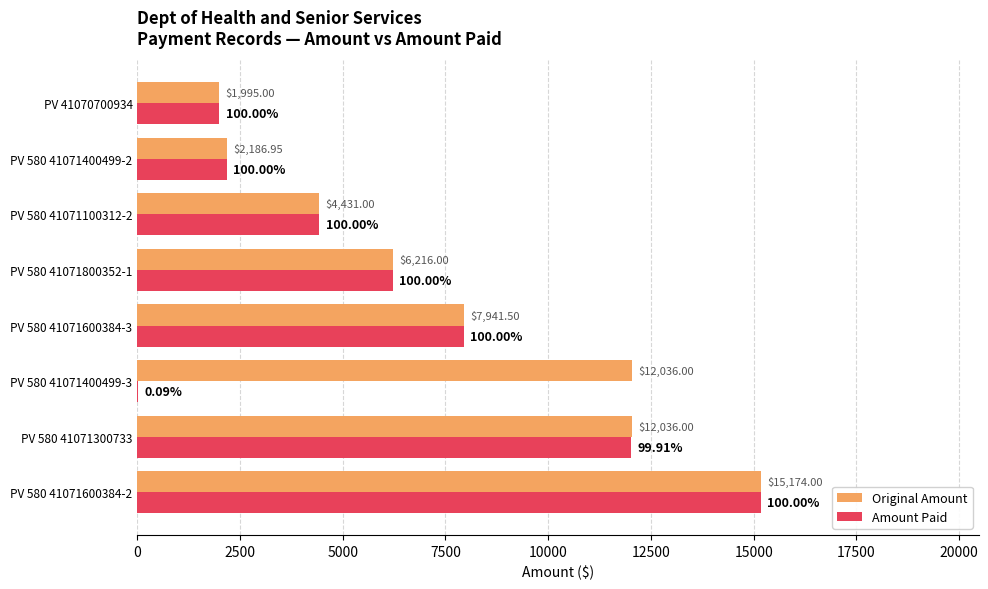

What is the total value across all series at PV 580 41071400499-2?

4373.9